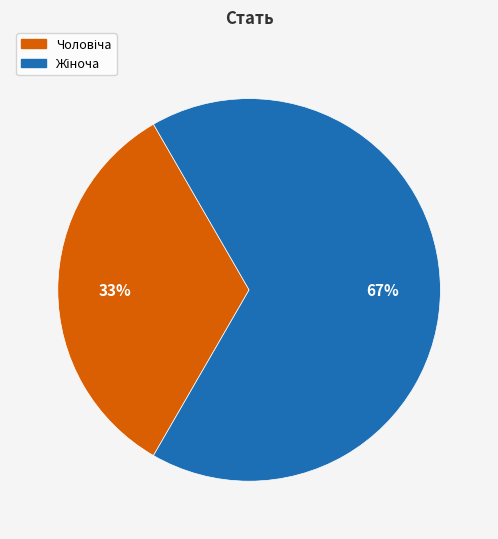

How many slices are in this pie chart?

2